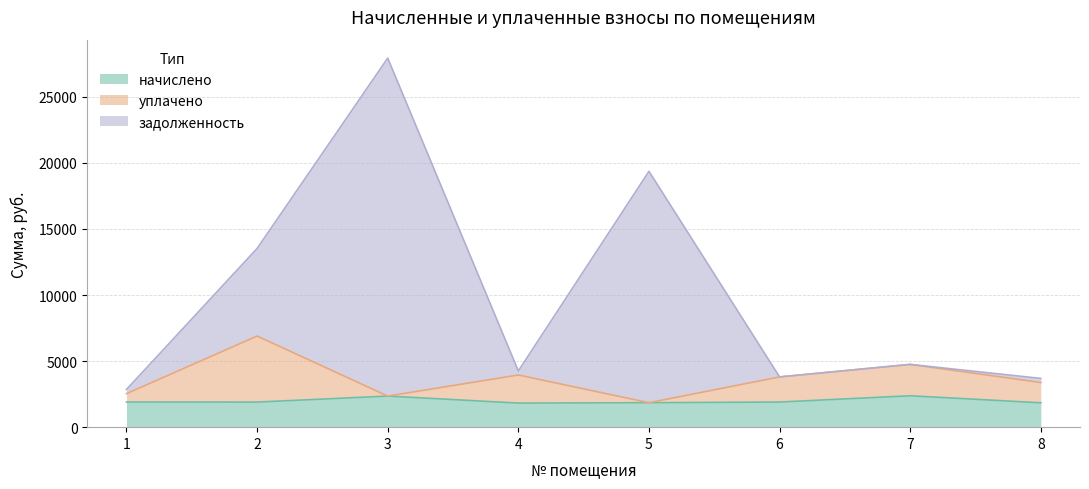

True or false: задолженность and начислено intersect in this chart.

False